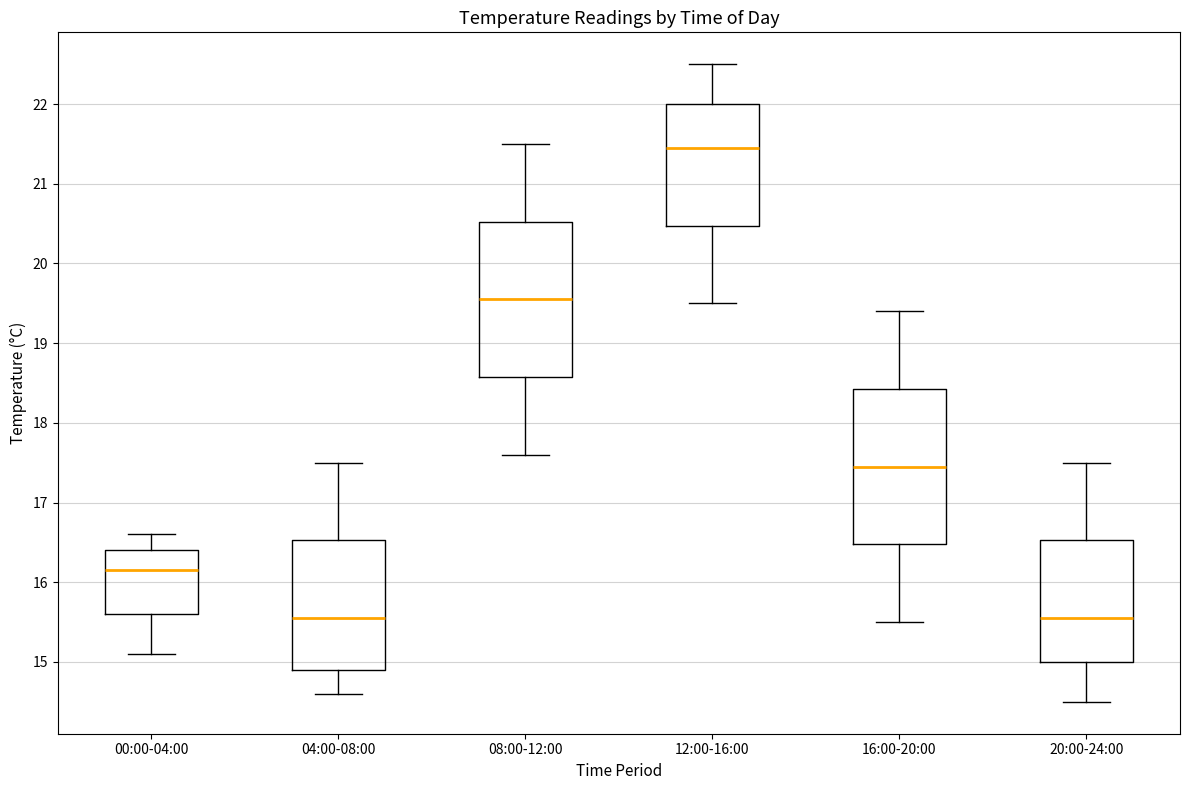

Where does the lower whisker of the box for 16:00-20:00 end on the y-axis? The values are not printed on the chart, so give them approximately, as read against the axis.

15.5